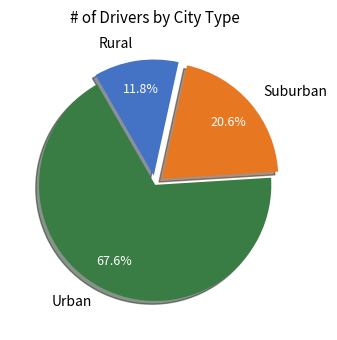

Does Rural account for over 50% of the chart?

No